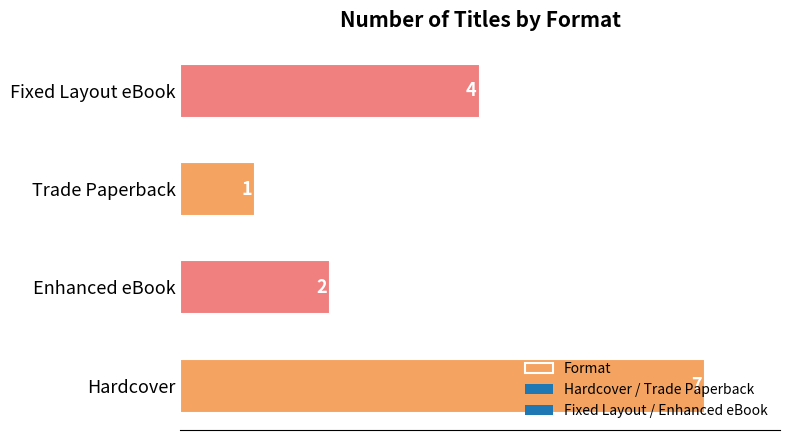

The chart shows a value of 2 at Enhanced eBook. True or false?

True